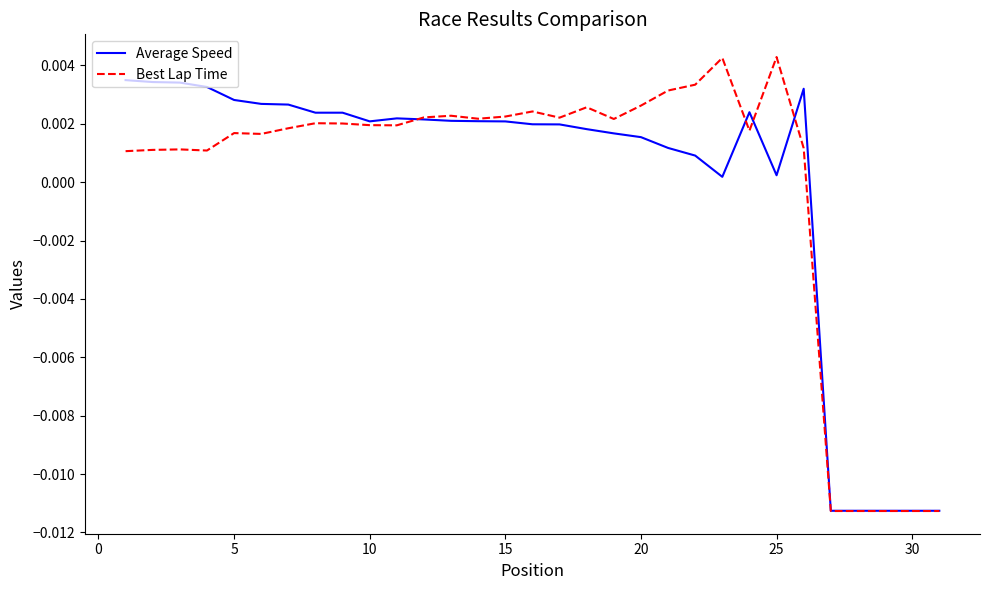

Rank the series by their maximum value, from lowest to highest.

Average Speed, Best Lap Time